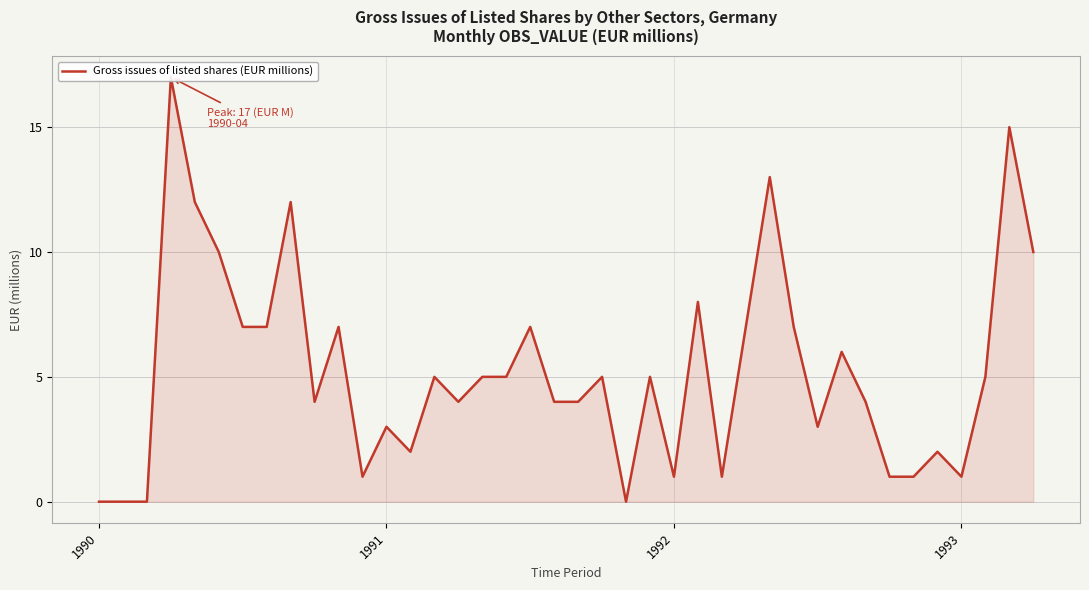

How many interior local peaks (higher than both neighbors) does the data have?

13